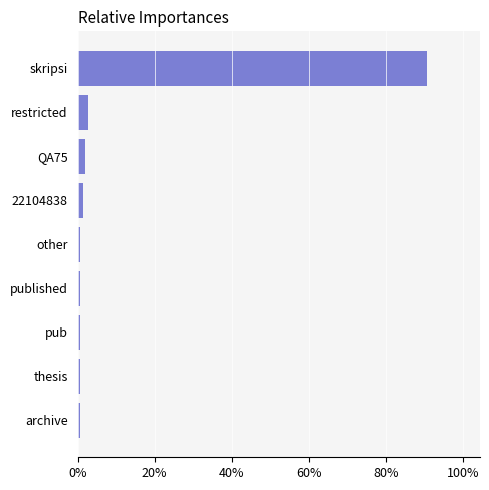

Which has a higher value, archive or restricted?

restricted